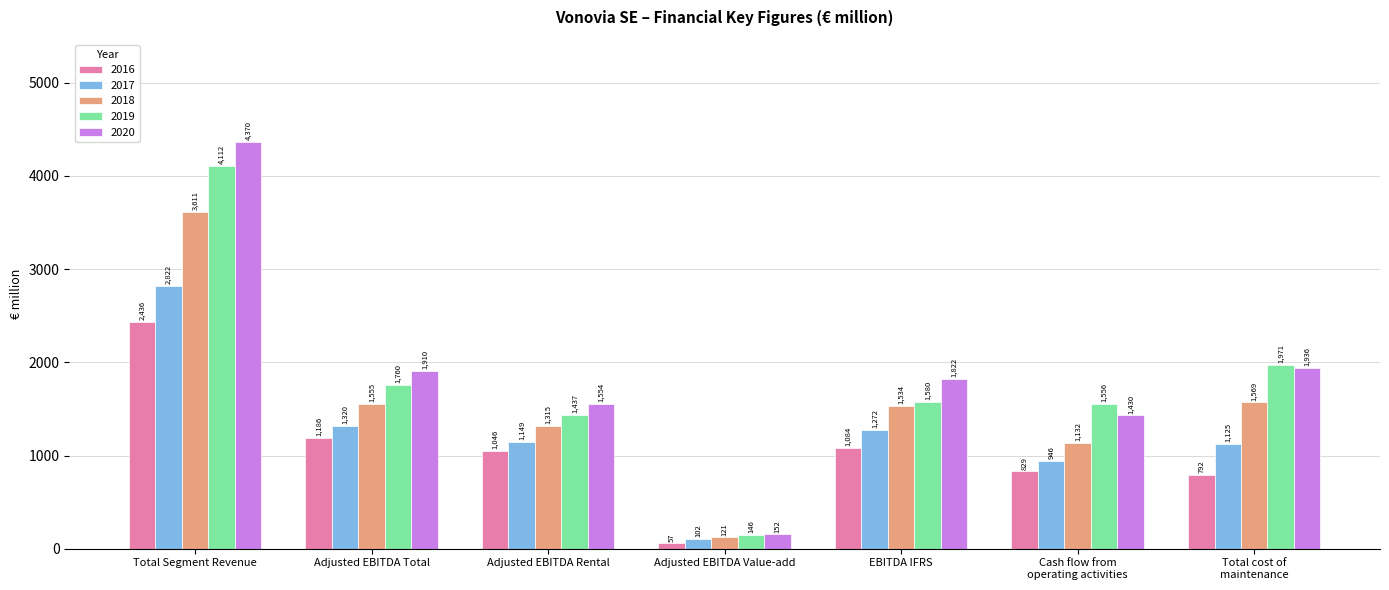

What is the sum of the 2020 values at Adjusted EBITDA Rental and Adjusted EBITDA Value-add?

1706.5